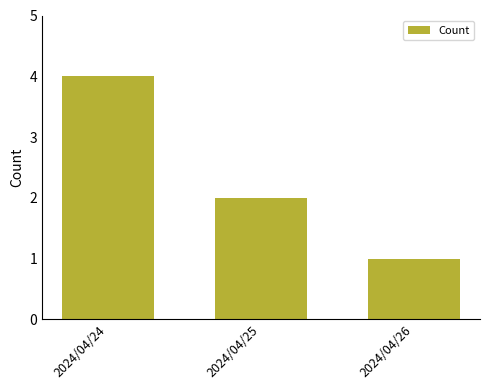

Where is the data nearest to the value 2?

2024/04/25